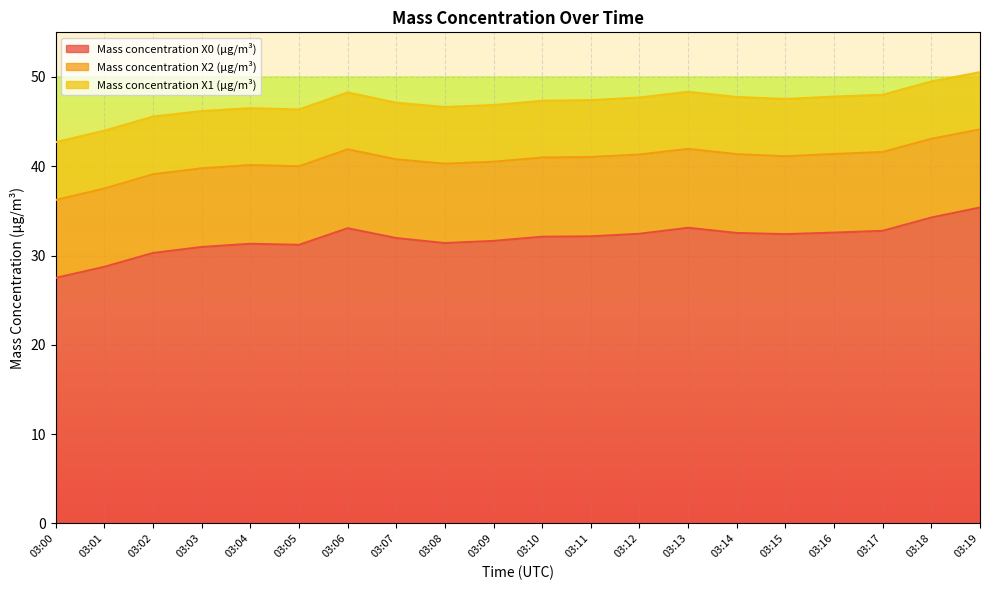

Between 03:10 and 03:09, which is larger?

03:10